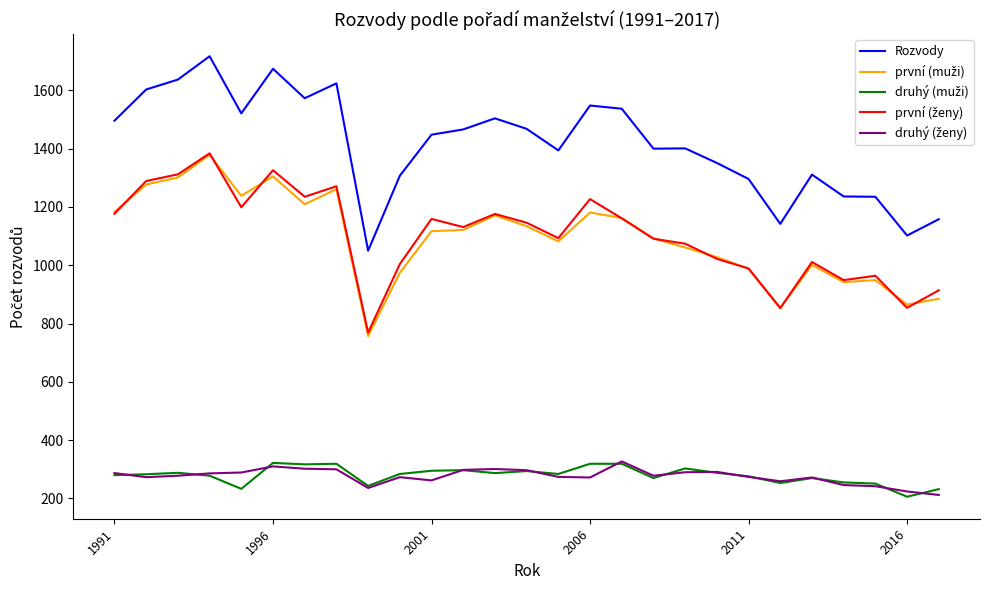

What is the maximum value shown in the chart?

1717